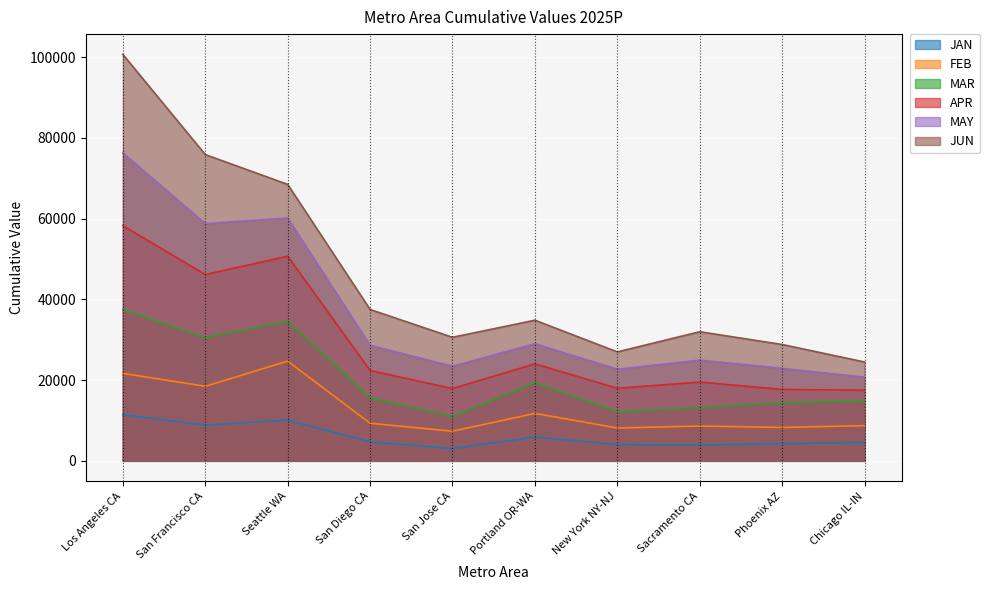

How many interior local valleys does the MAY series have?

3